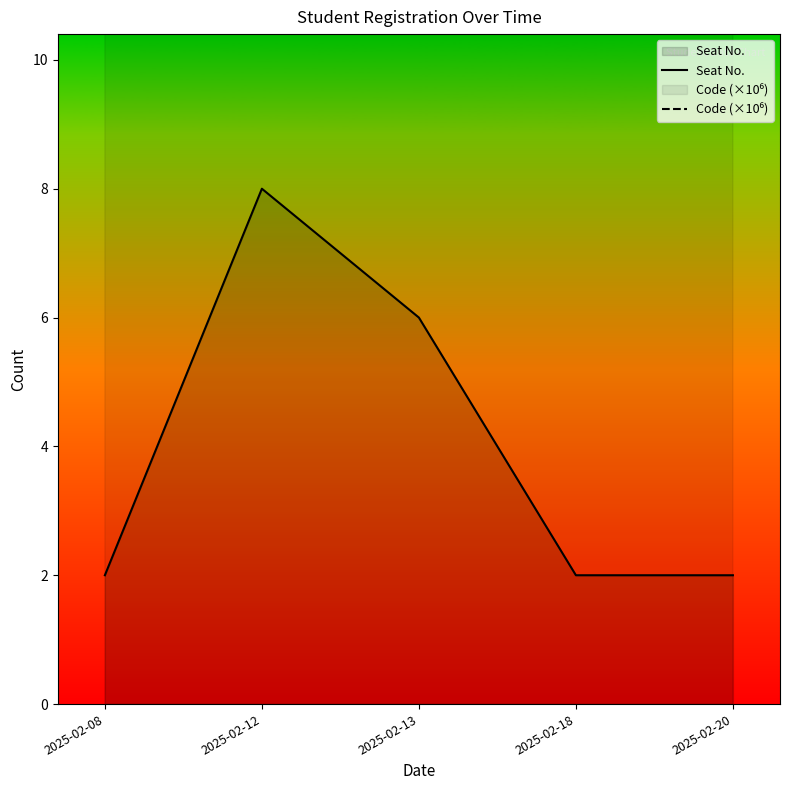

What is the difference between the maximum and minimum values in the Code (×10⁶) series?

31.5